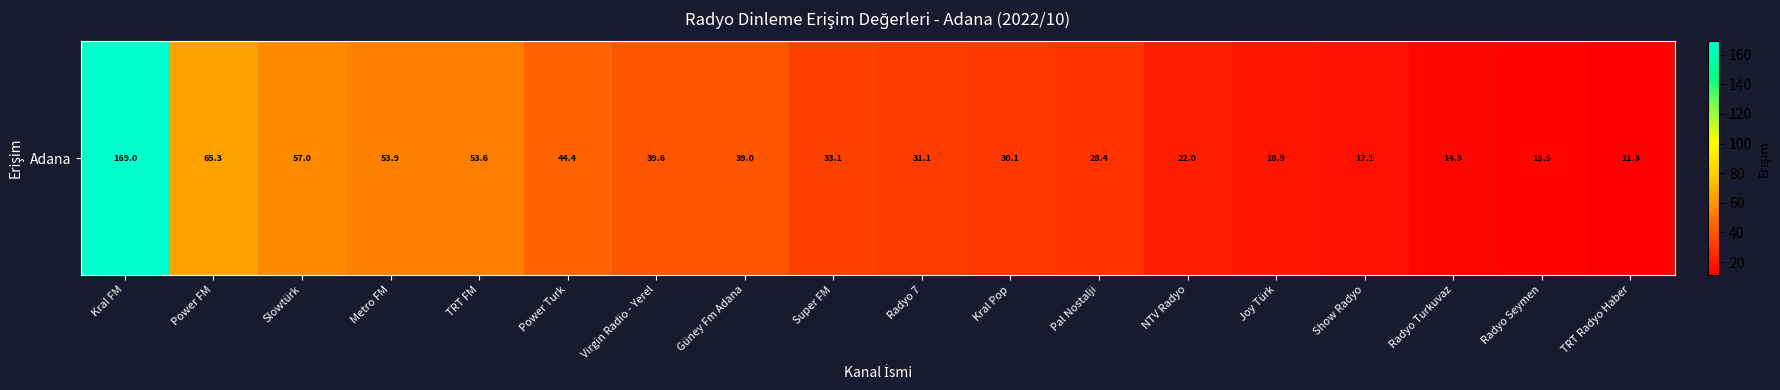

What is the smallest value displayed?

11.3